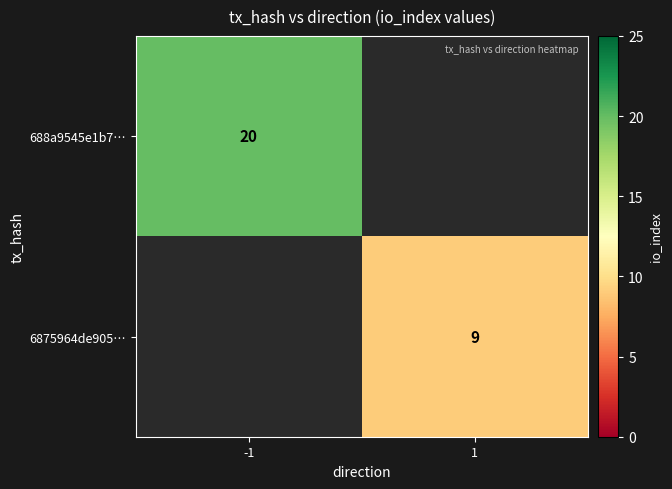

The 6875964de905… series shows 9 at 1. True or false?

True